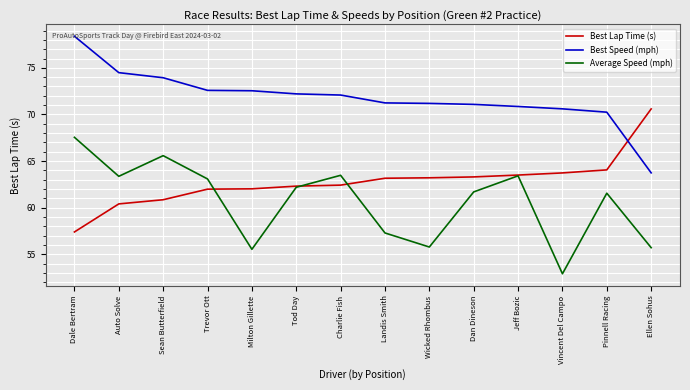

What is the smallest value displayed?

52.9